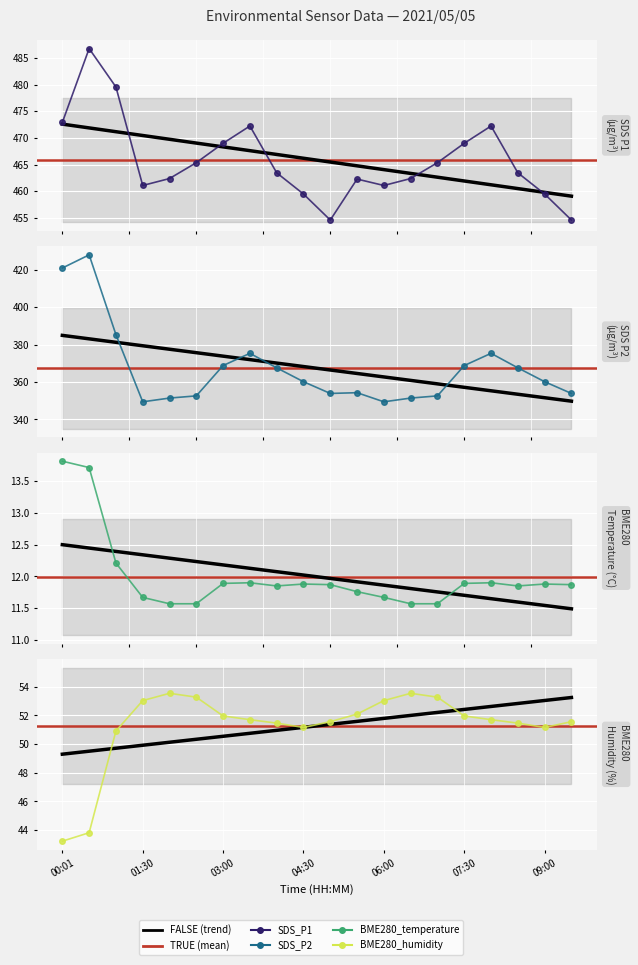

Reading left to right, list all the values displayed in this chart.

SDS_P1: 00:01=472.9	00:30=486.7	01:00=479.5	01:30=461.1	02:00=462.4	02:30=465.4	03:00=469.0	03:30=472.2	04:00=463.5	04:30=459.5	05:00=454.6	05:30=462.3	06:00=461.1	06:30=462.4	07:00=465.4	07:30=469.0	08:00=472.2	08:30=463.5	09:00=459.5	09:30=454.6
SDS_P2: 00:01=420.9	00:30=427.9	01:00=385.3	01:30=349.4	02:00=351.4	02:30=352.6	03:00=368.8	03:30=375.3	04:00=367.6	04:30=360.2	05:00=353.9	05:30=354.3	06:00=349.4	06:30=351.4	07:00=352.6	07:30=368.8	08:00=375.3	08:30=367.6	09:00=360.2	09:30=353.9
BME280_temperature: 00:01=13.8	00:30=13.7	01:00=12.2	01:30=11.7	02:00=11.6	02:30=11.6	03:00=11.9	03:30=11.9	04:00=11.8	04:30=11.9	05:00=11.9	05:30=11.8	06:00=11.7	06:30=11.6	07:00=11.6	07:30=11.9	08:00=11.9	08:30=11.8	09:00=11.9	09:30=11.9
BME280_humidity: 00:01=43.2	00:30=43.8	01:00=50.9	01:30=53.0	02:00=53.5	02:30=53.3	03:00=52.0	03:30=51.7	04:00=51.5	04:30=51.2	05:00=51.6	05:30=52.1	06:00=53.0	06:30=53.5	07:00=53.3	07:30=52.0	08:00=51.7	08:30=51.5	09:00=51.2	09:30=51.6